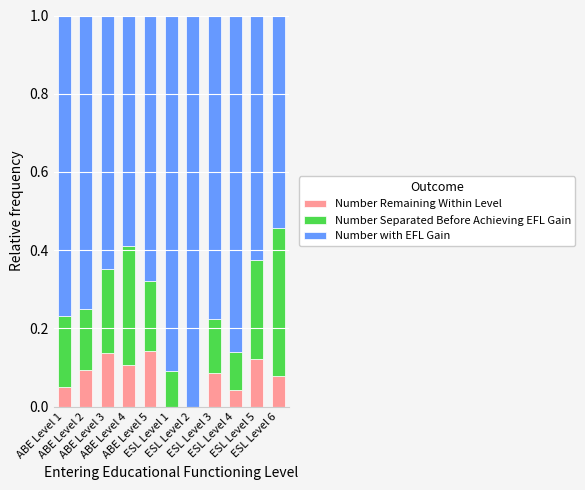

What are all the series names shown in the legend?

Number Remaining Within Level, Number Separated Before Achieving EFL Gain, Number with EFL Gain